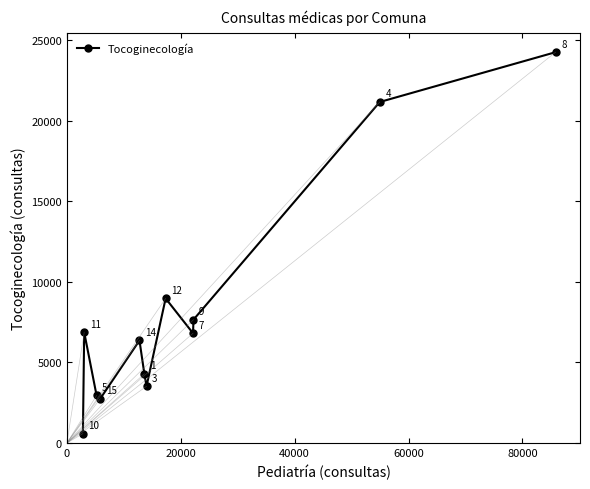

Reading left to right, extract all data points from this chart.

584	6879	2950	2742	6367	4294	3523	8975	6812	7656	21164	24255